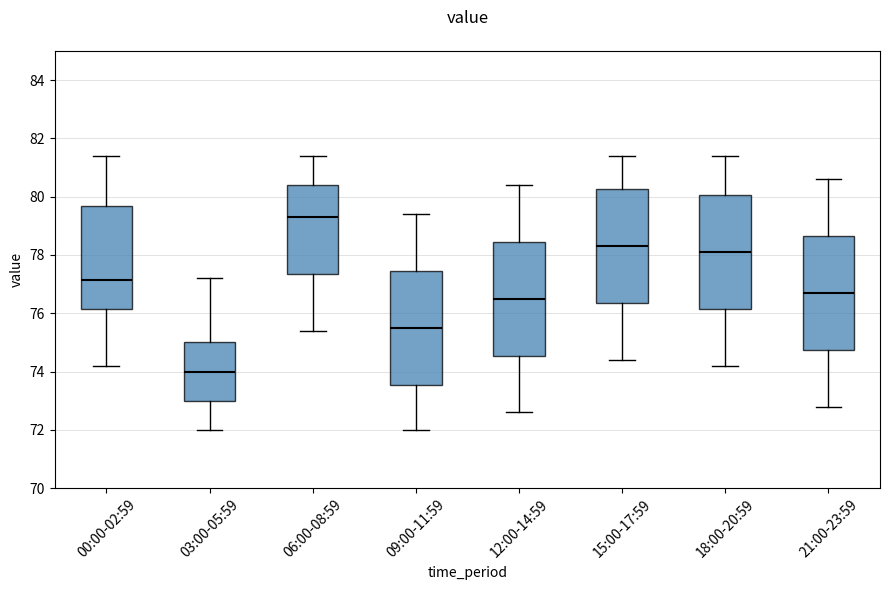

Where is the lower edge of the box for 06:00-08:59 on the y-axis? The values are not printed on the chart, so give them approximately, as read against the axis.

77.4